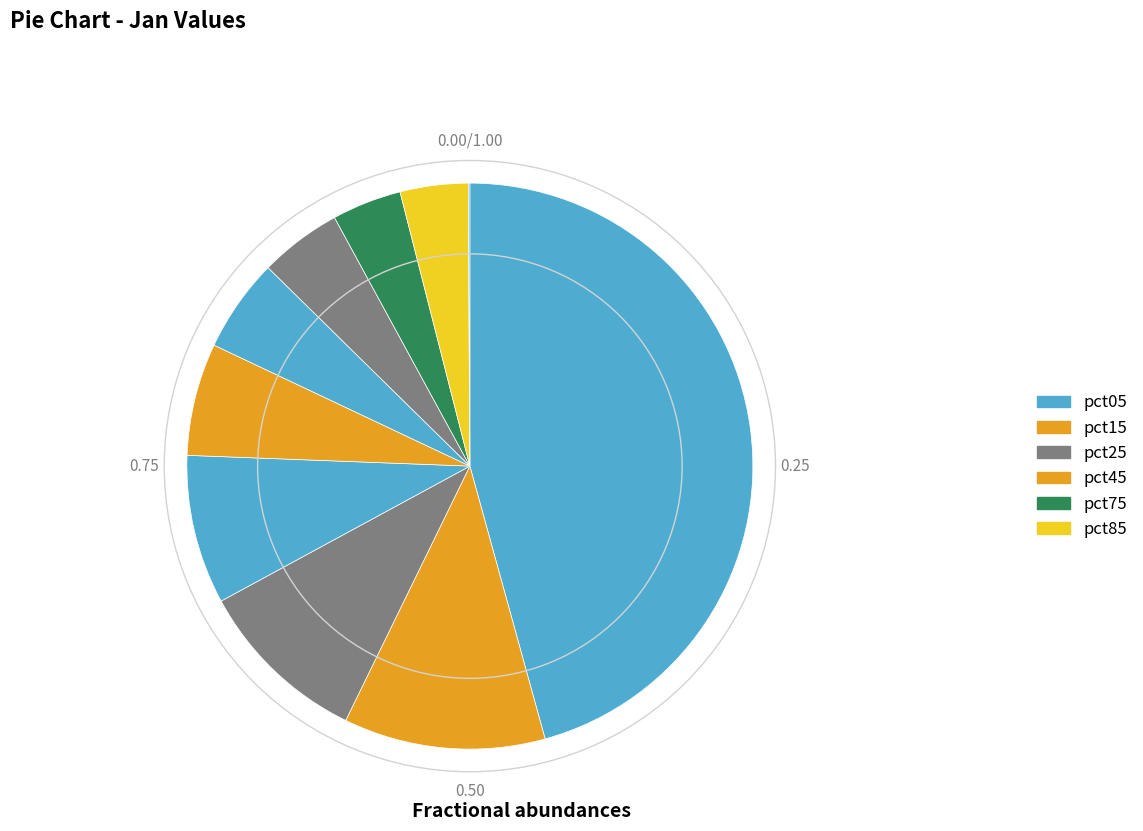

To the nearest percent, what is the difference between the largest and smallest slice percentages?

46%